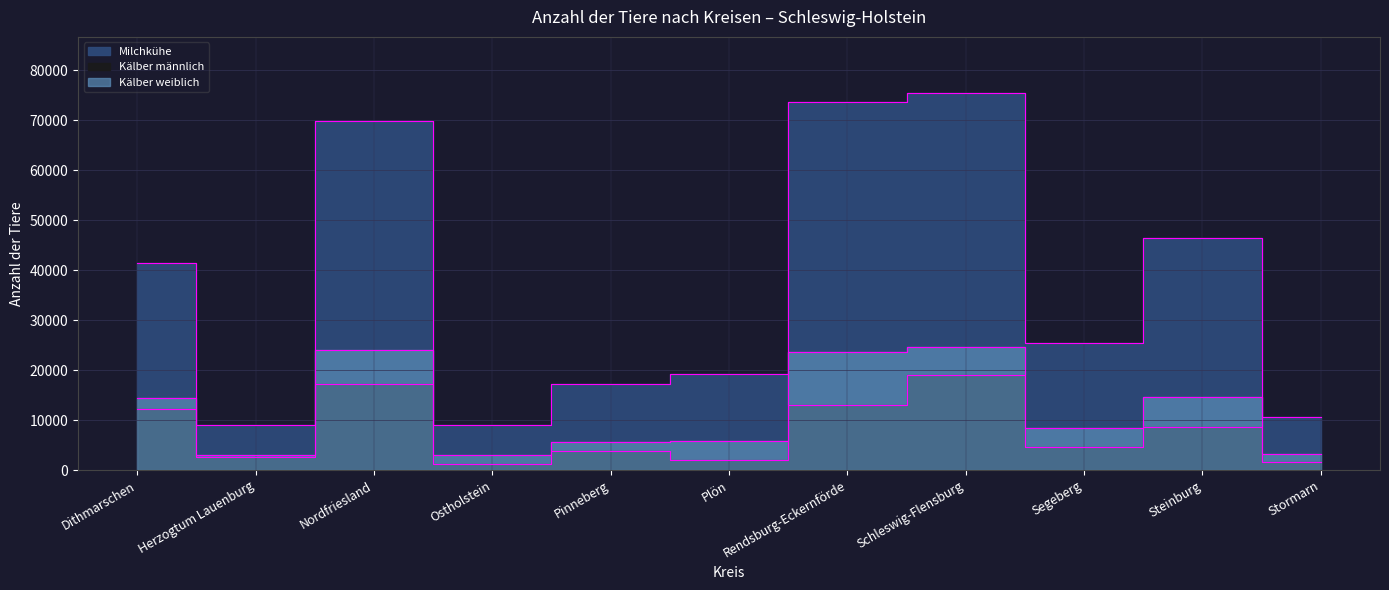

Rank the series by their maximum value, from highest to lowest.

Milchkühe, Kälber weiblich, Kälber männlich